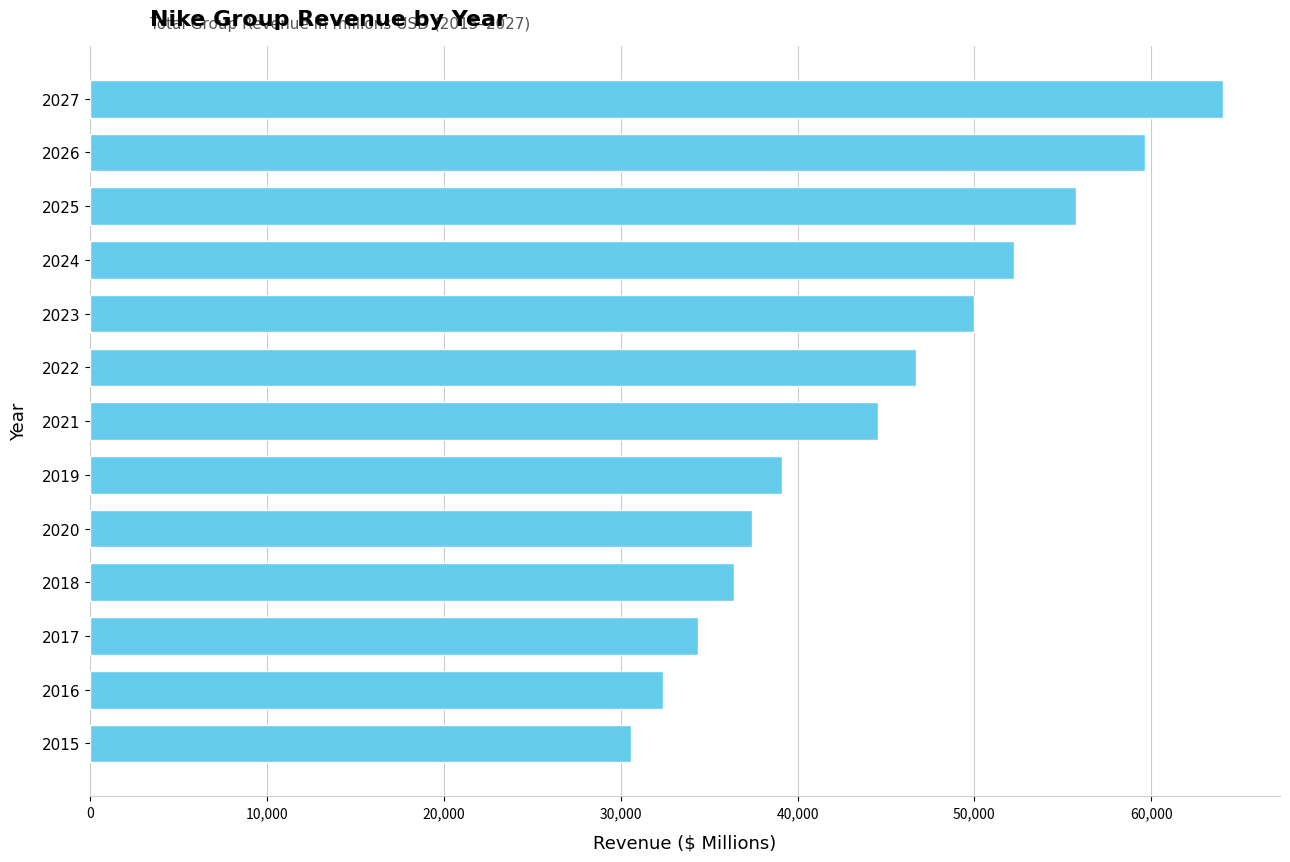

Between 2022 and 2017, which is larger?

2022